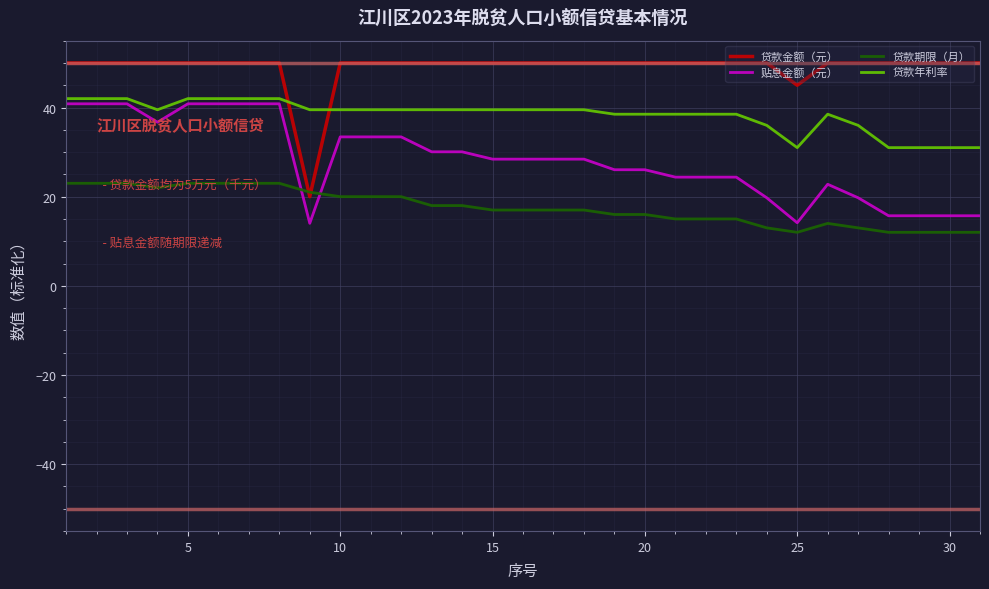

Rank the series by their average value, from lowest to highest.

贷款期限（月）, 贴息金额（元）, 贷款年利率, 贷款金额（元）